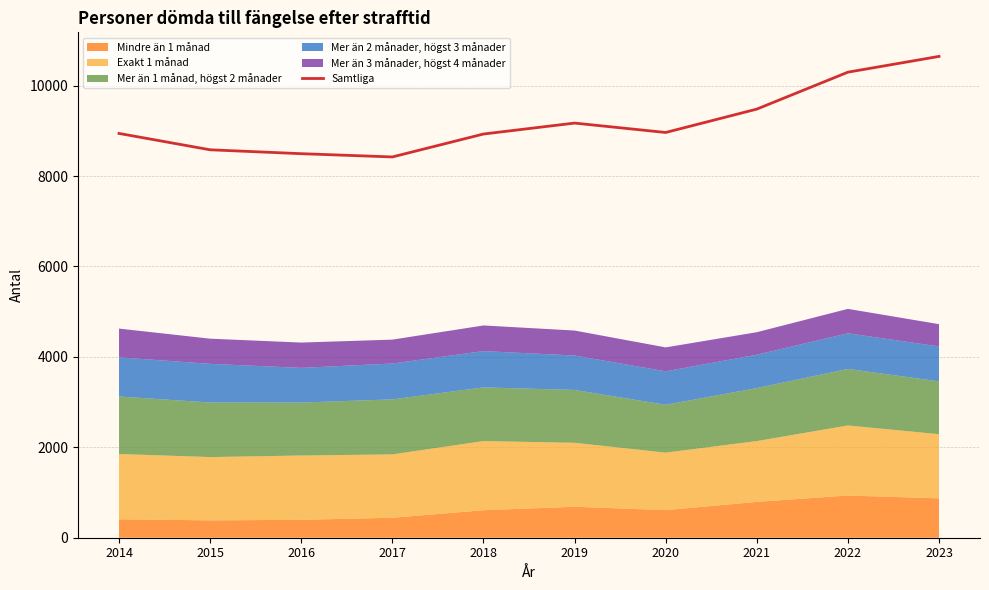

Which has a higher value, 2021 or 2016?

2021